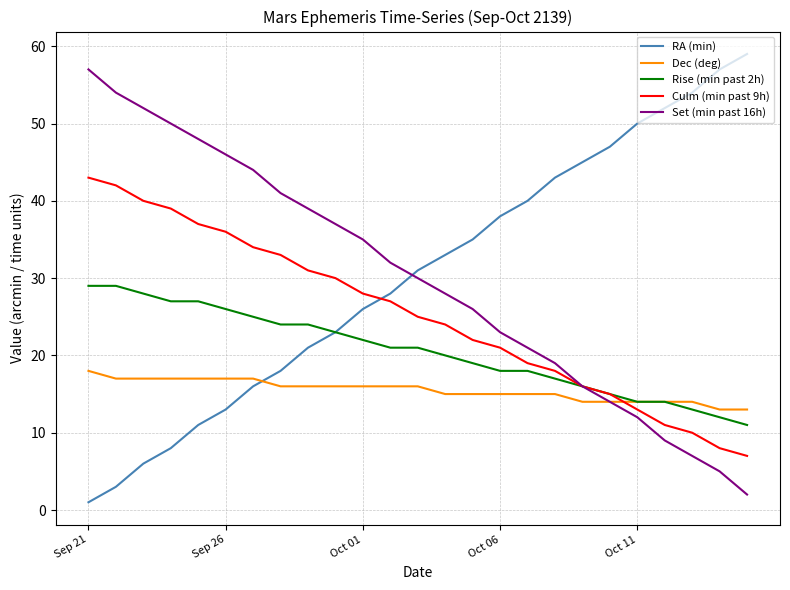

Which series ends up on top after the final intersection of Culm (min past 9h) and RA (min)?

RA (min)